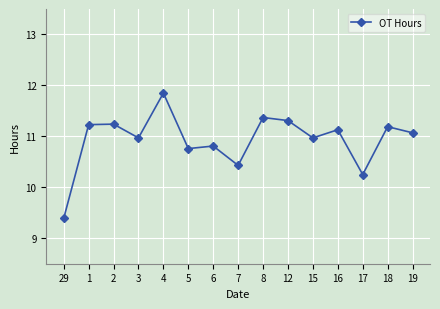

What is the change in value from 3 to 17?

-0.7